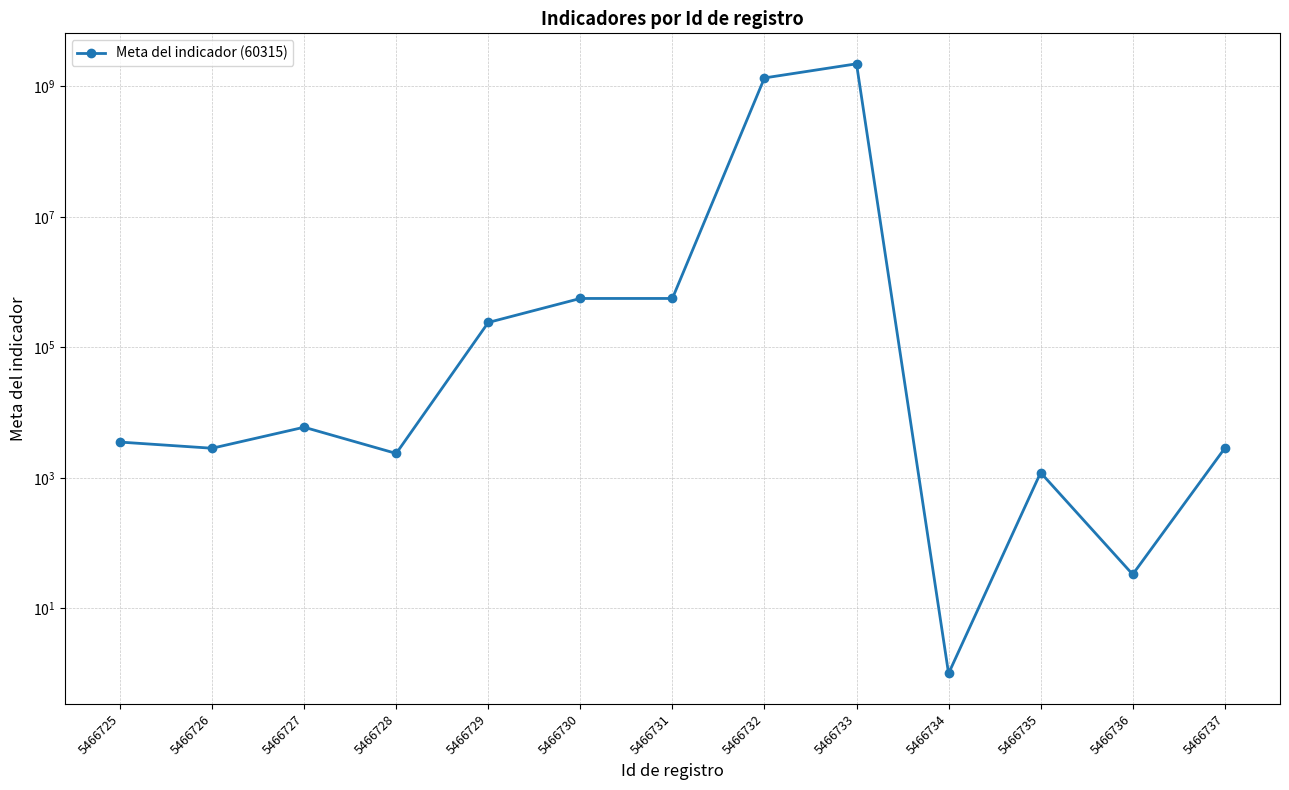

What is the smallest value displayed?

1